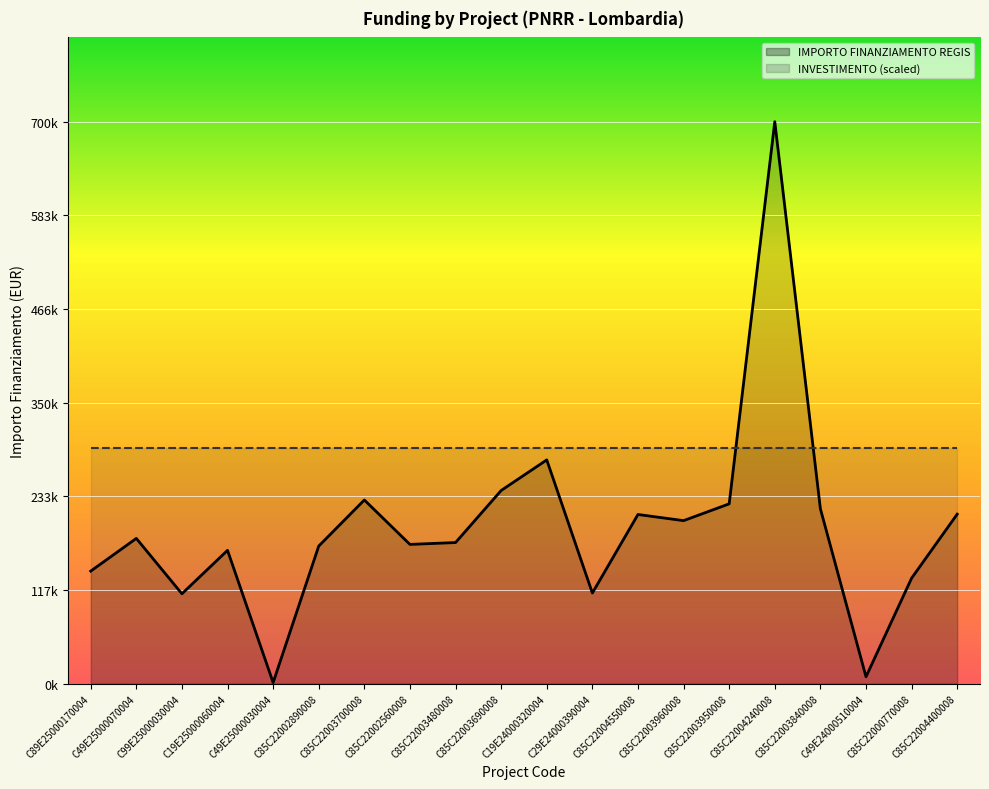

What is the maximum value shown in the chart?

699734.4